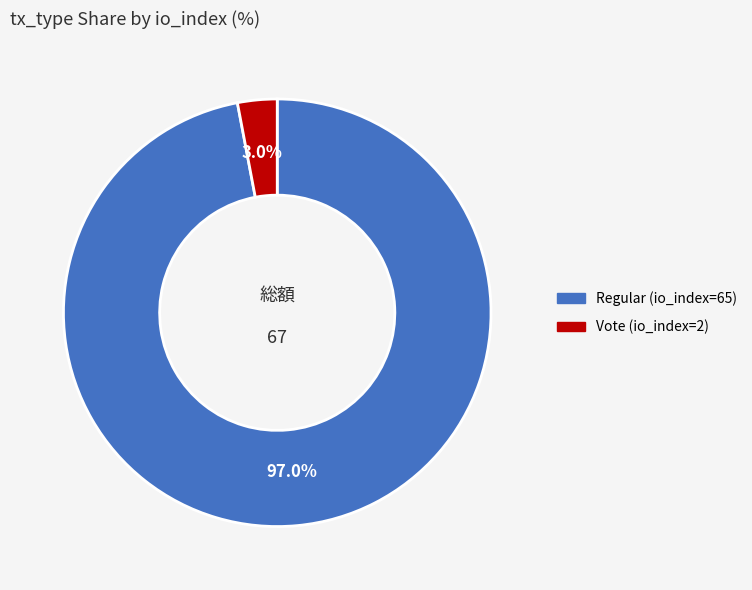

To the nearest percent, what is the combined percentage of Regular (io_index=65) and Vote (io_index=2)?

100%